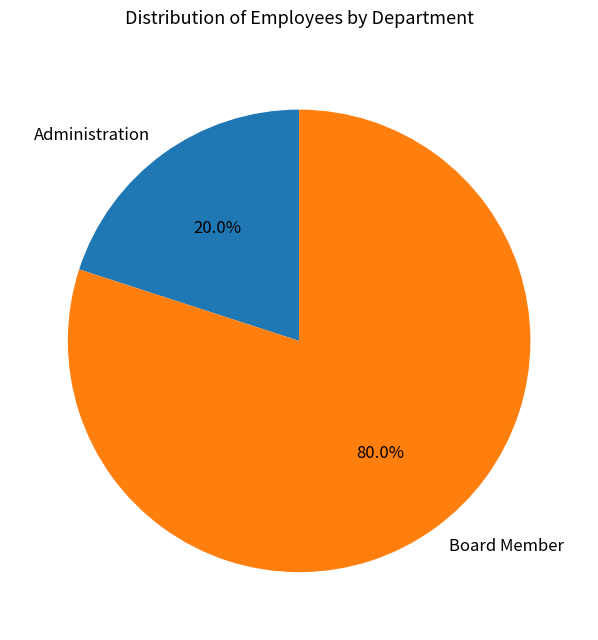

What percentage do Board Member and Administration together represent?

100.0%